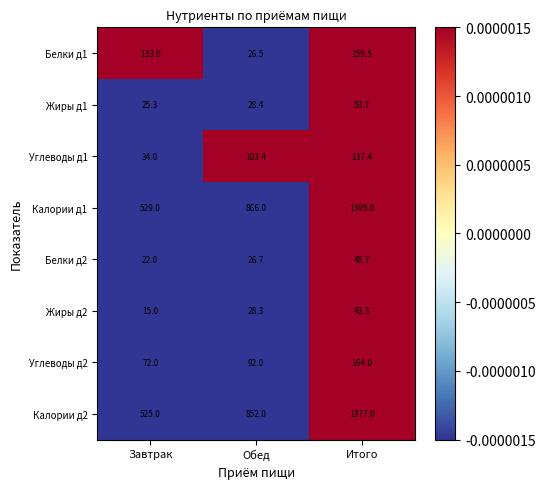

What is the sum of all Белки д2 values?

97.4